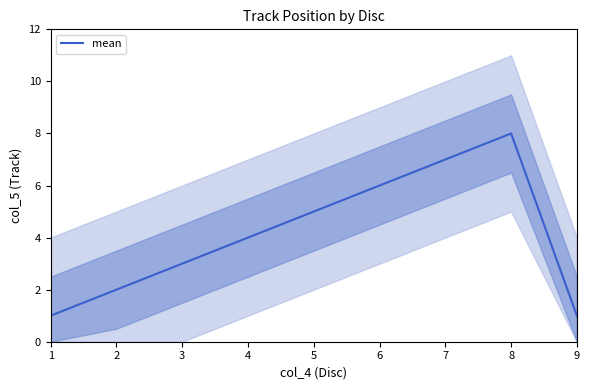

How many lines are shown in the chart?

1